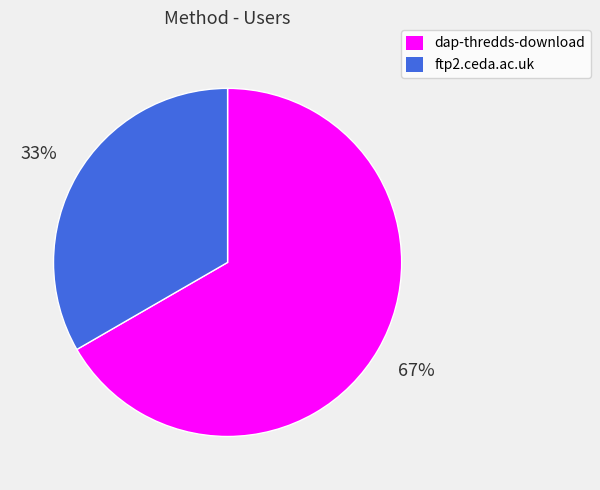

How many slices are in this pie chart?

2